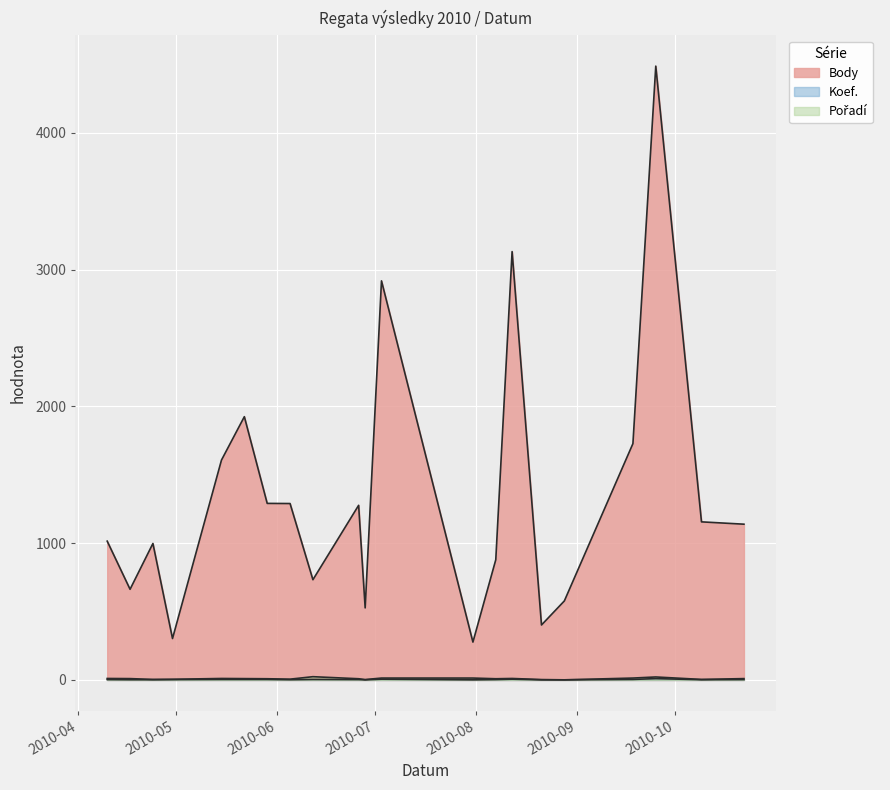

What is the total value across all series at 2010-09-25?

4520